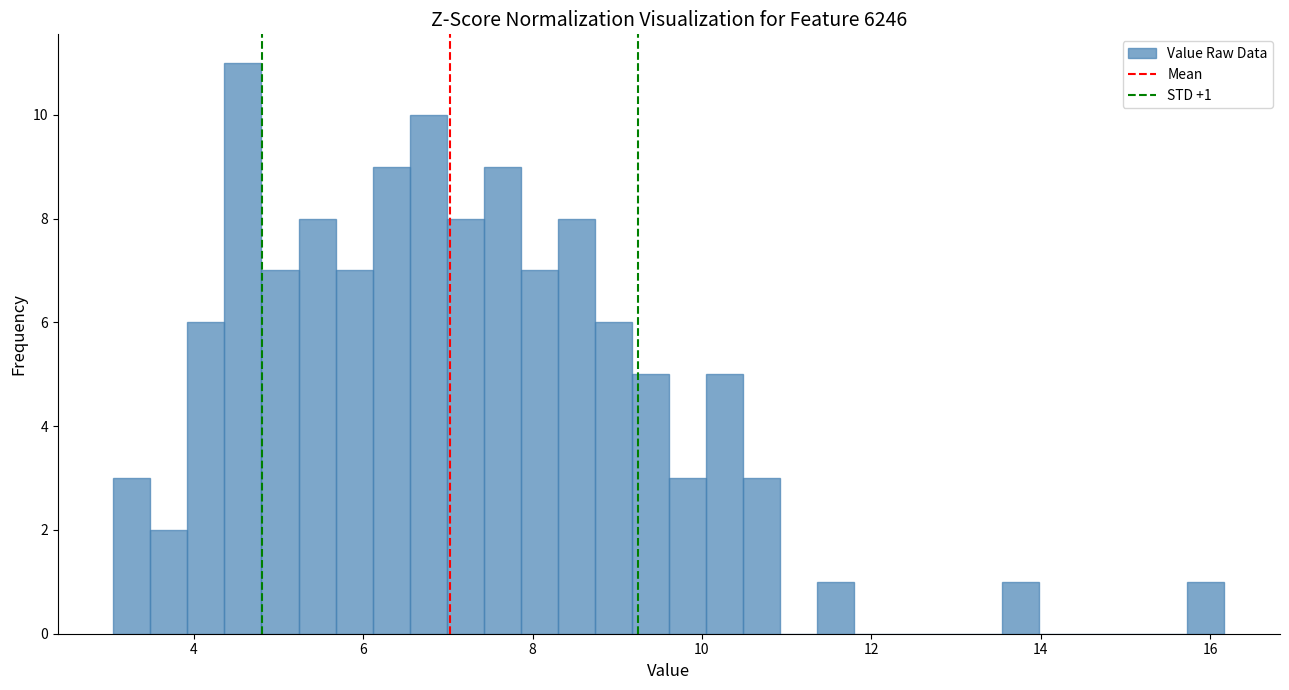

Around what value on the x-axis is the tallest bar? Give the approximate position of its centre, as read against the axis.

4.6